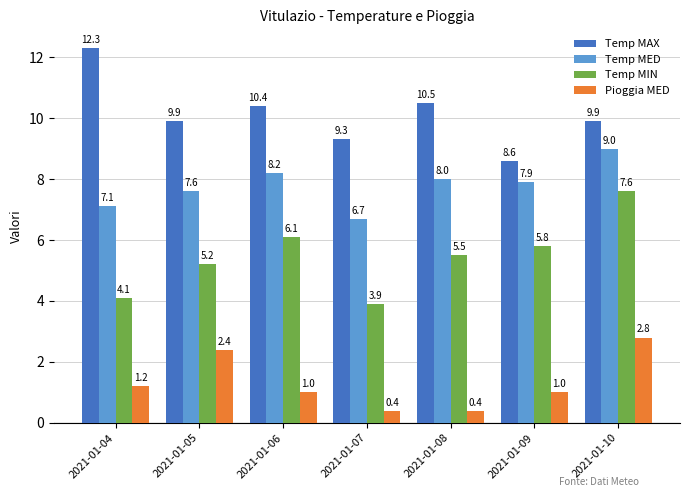

Which label corresponds to the largest value in the chart?

2021-01-04